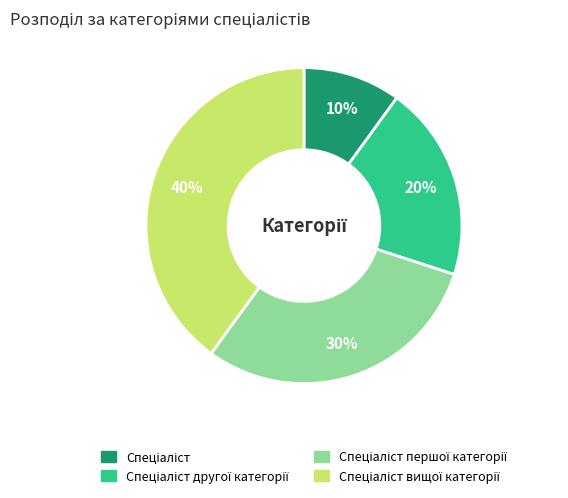

Is there any slice that represents more than half of the pie?

No